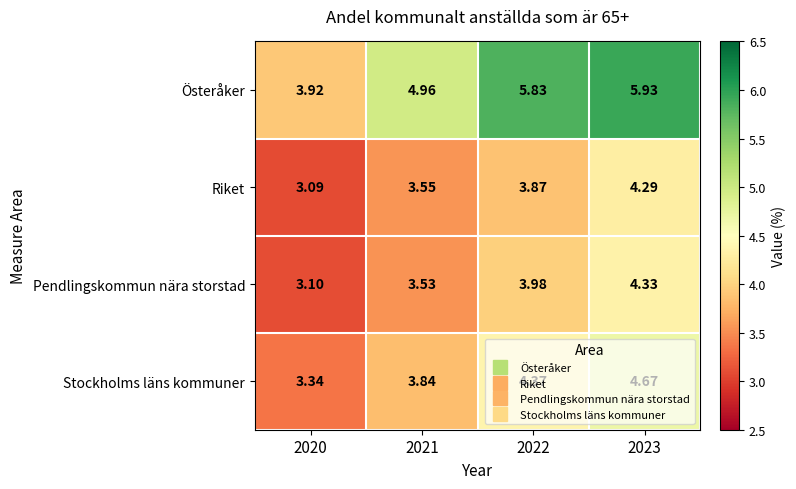

Is the value of Stockholms läns kommuner at 2020 greater than the value of Riket at 2022?

No